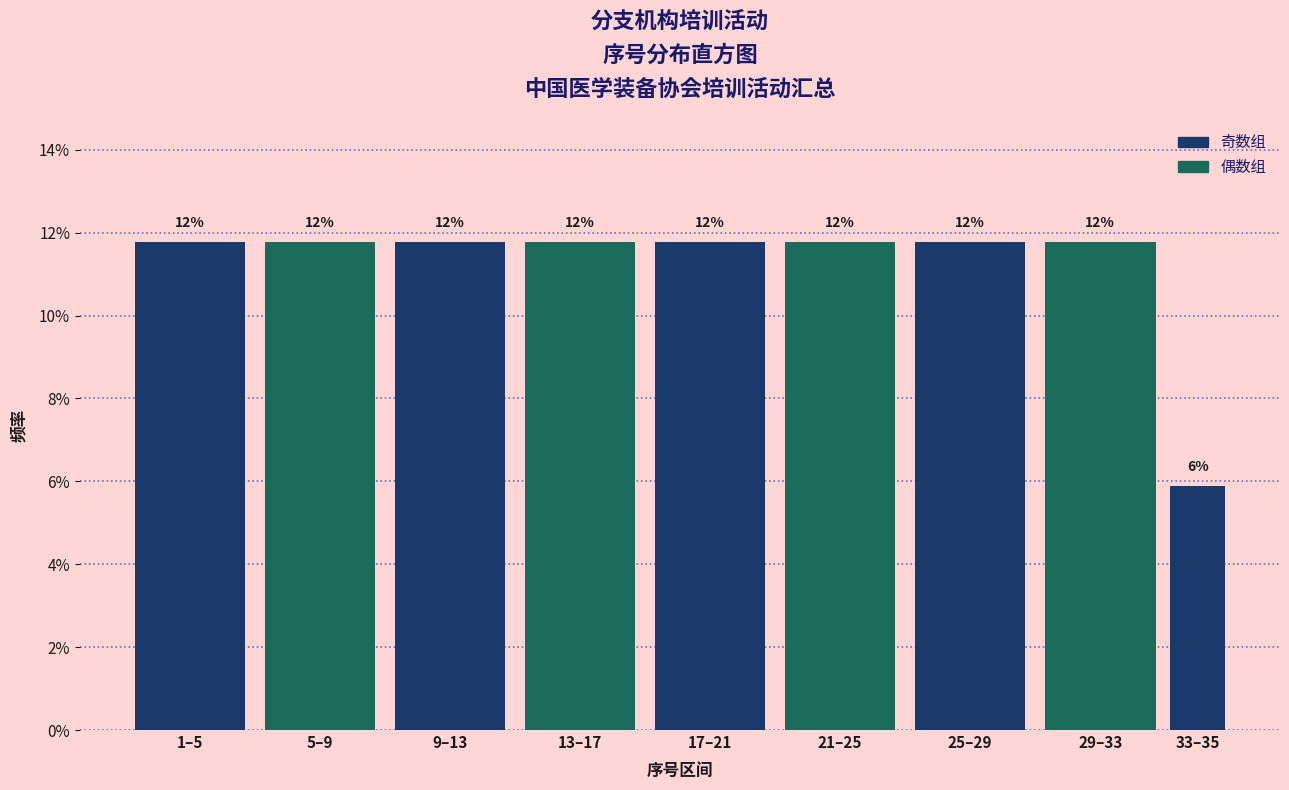

How many bars are there in total?

9